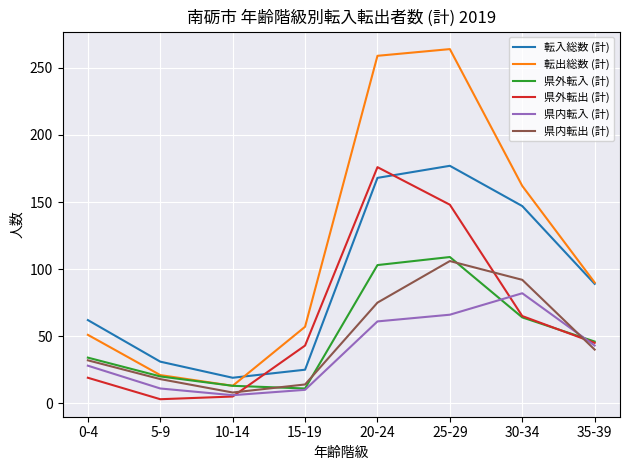

What is the sum of the 転入総数 (計) values at 5-9 and 15-19?

56